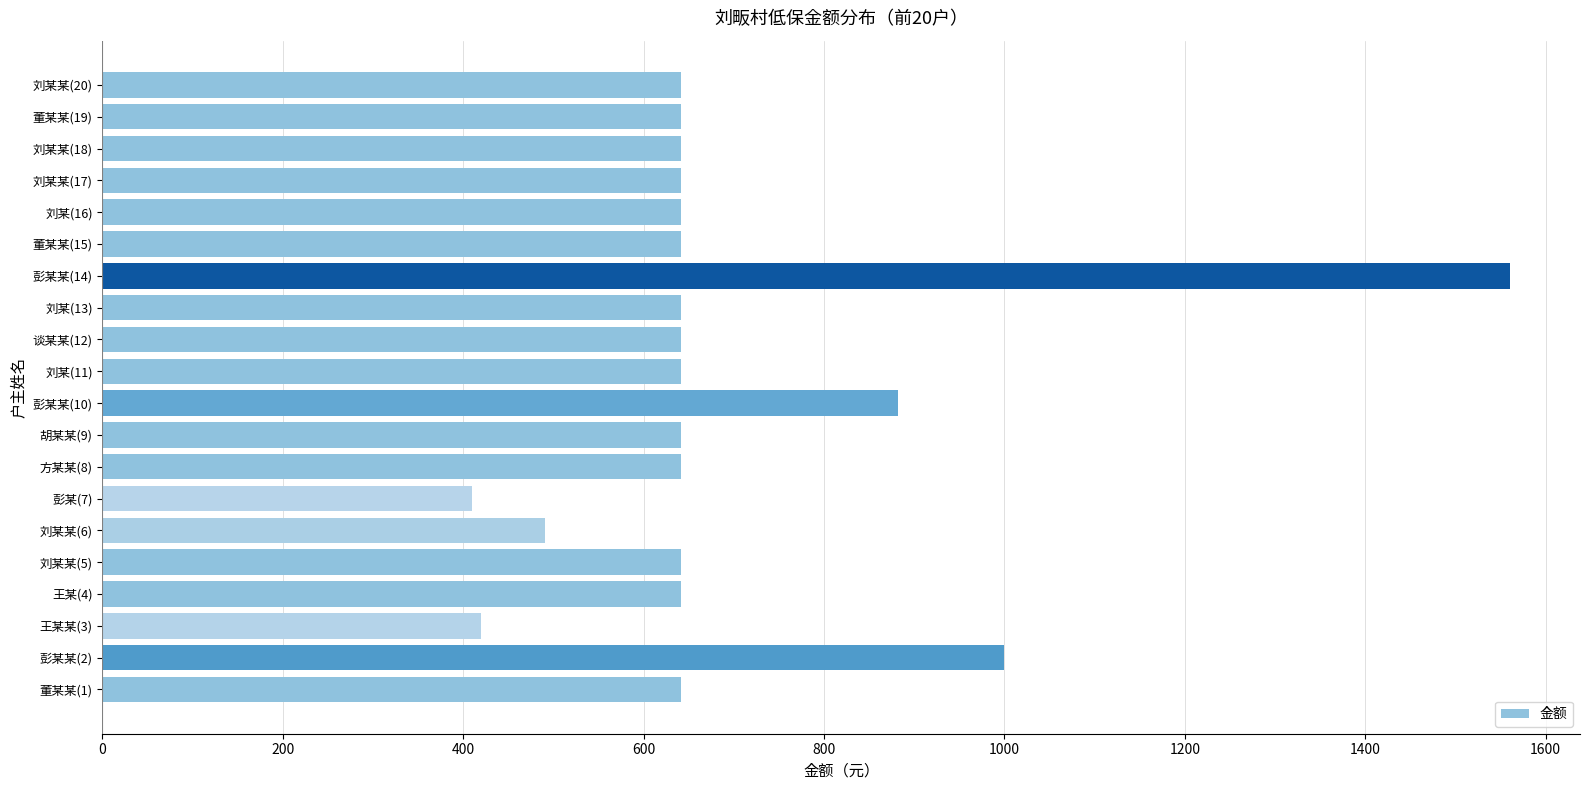

How many distinct data groups are displayed?

1